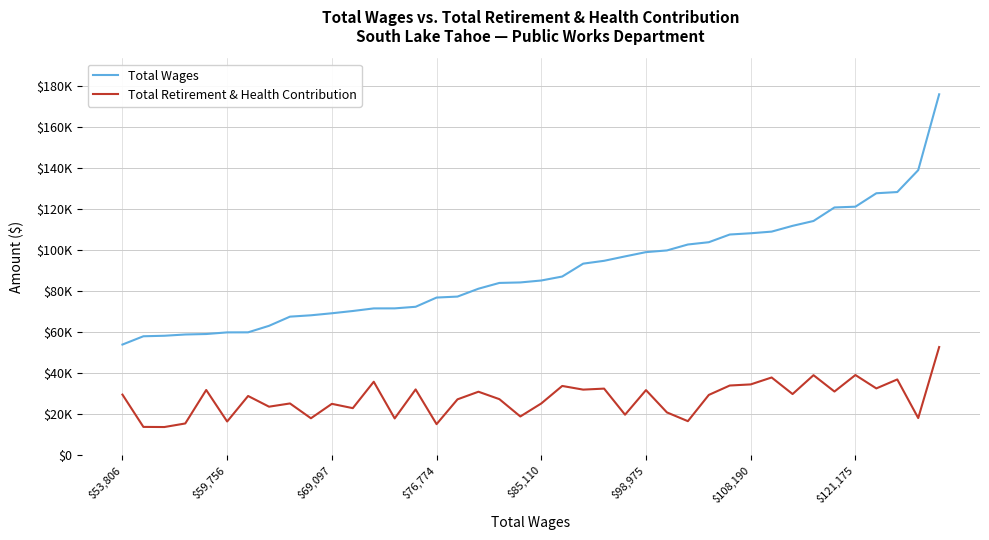

Does the chart display data point markers on the line(s)?

No